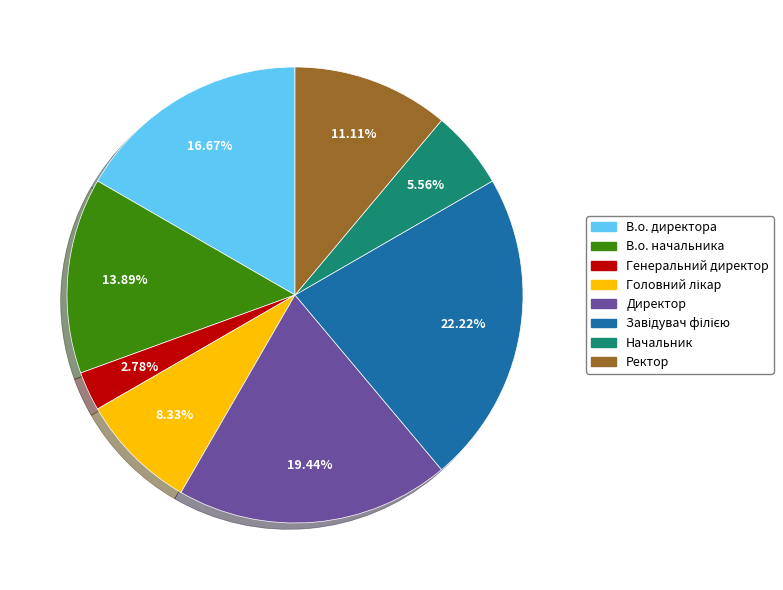

Is there any slice that represents more than half of the pie?

No